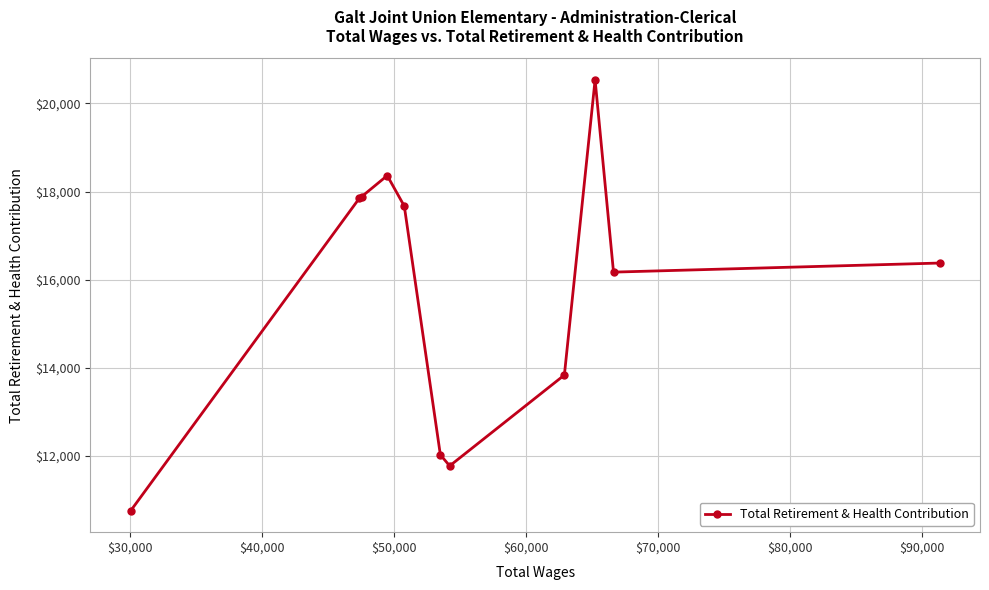

How many lines are shown in the chart?

1